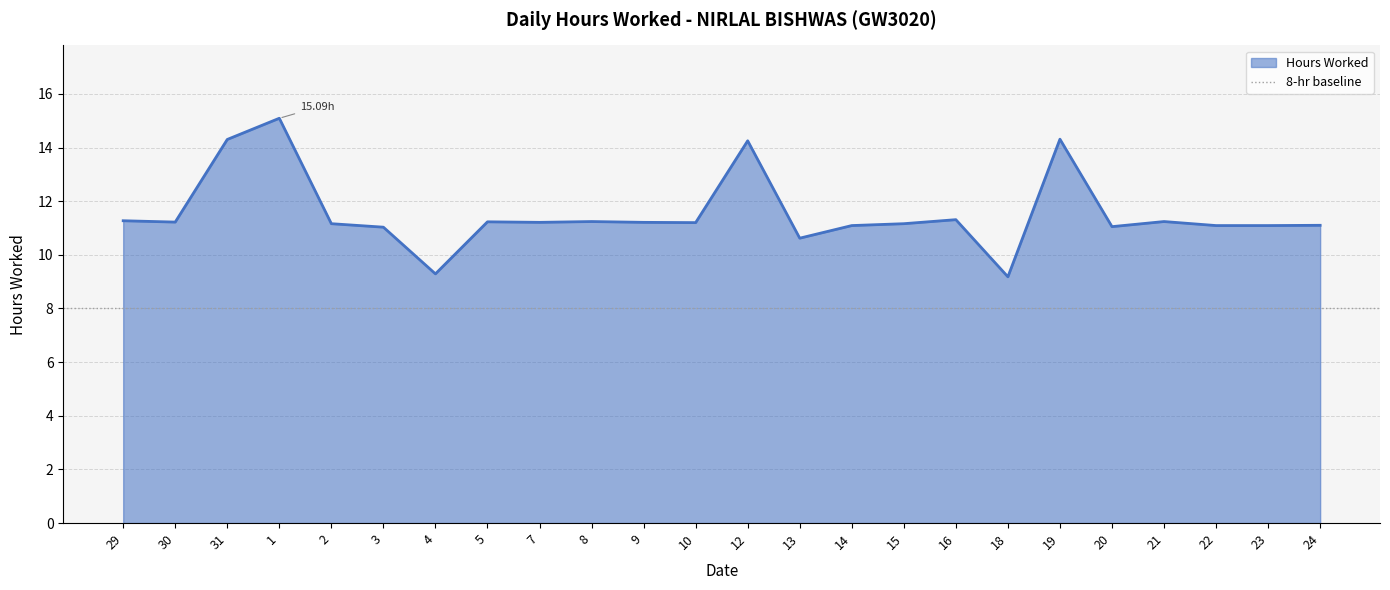

What is the label of the 8th point from the left?

5